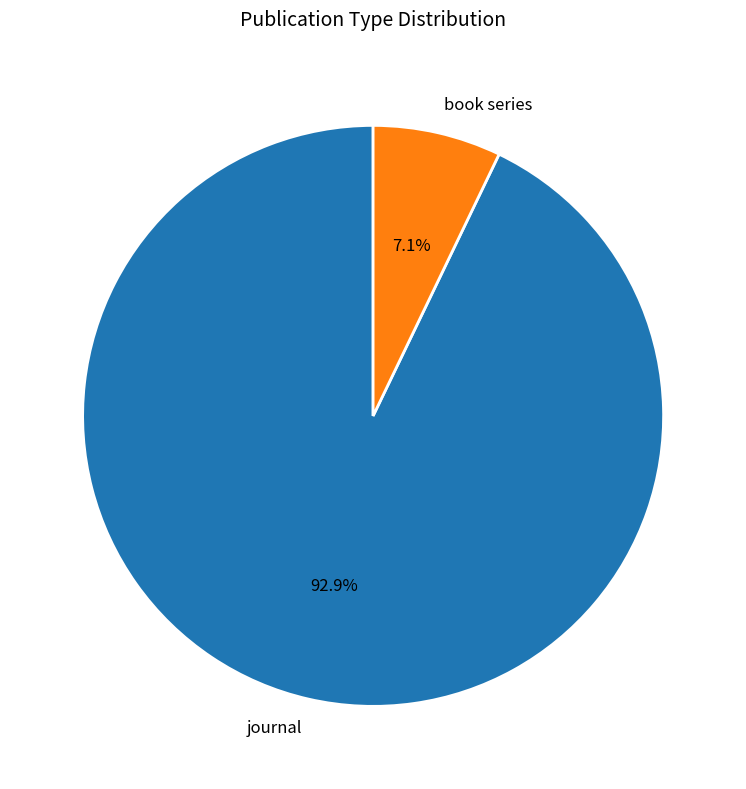

To the nearest percent, what percentage of the pie is journal?

93%